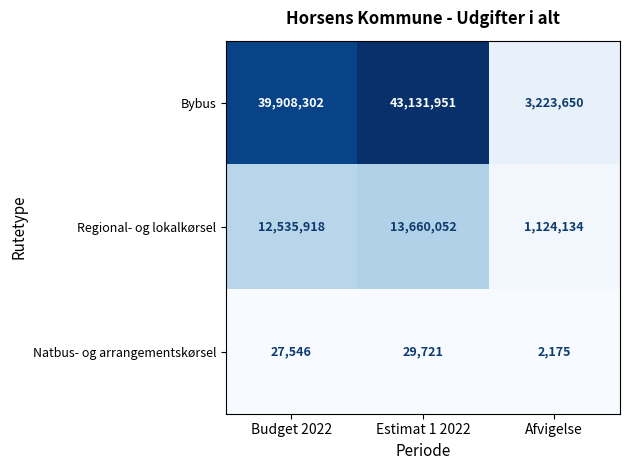

What is the difference between the maximum and minimum values in the Natbus- og arrangementskørsel series?

27546